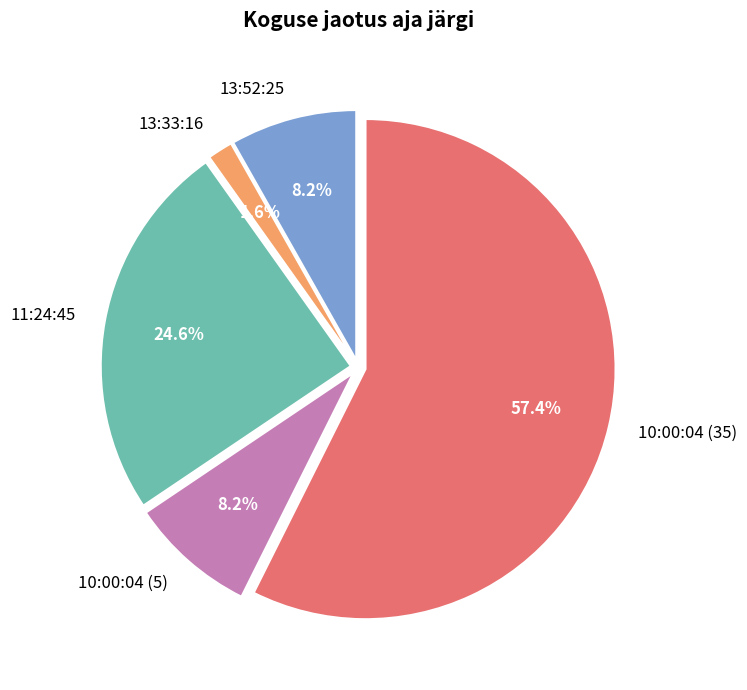

Do 10:00:04 (35) and 13:33:16 together represent more than half of the pie?

Yes